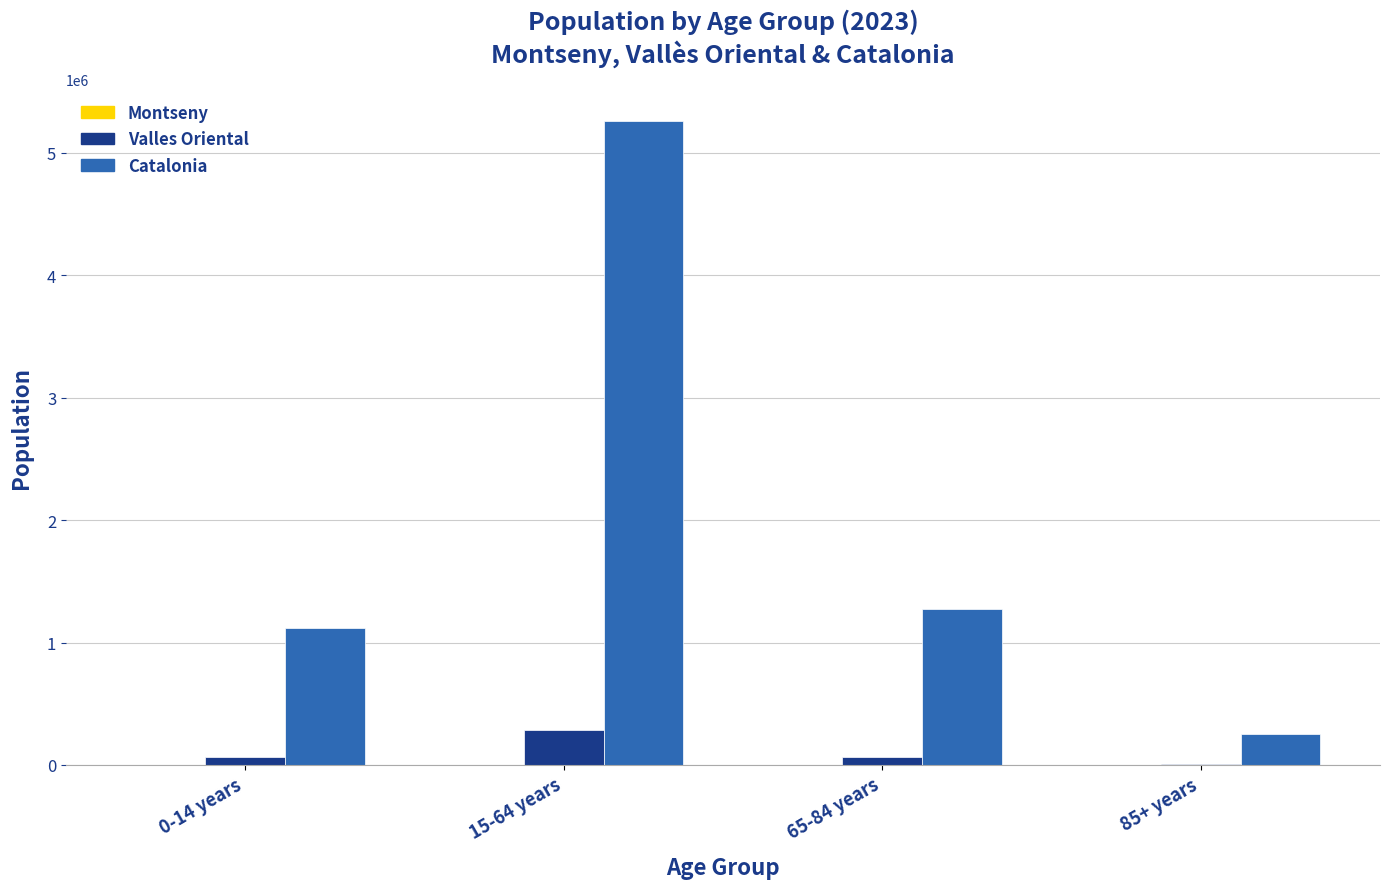

Between 0-14 years and 85+ years, which series saw the biggest shift?

Catalonia